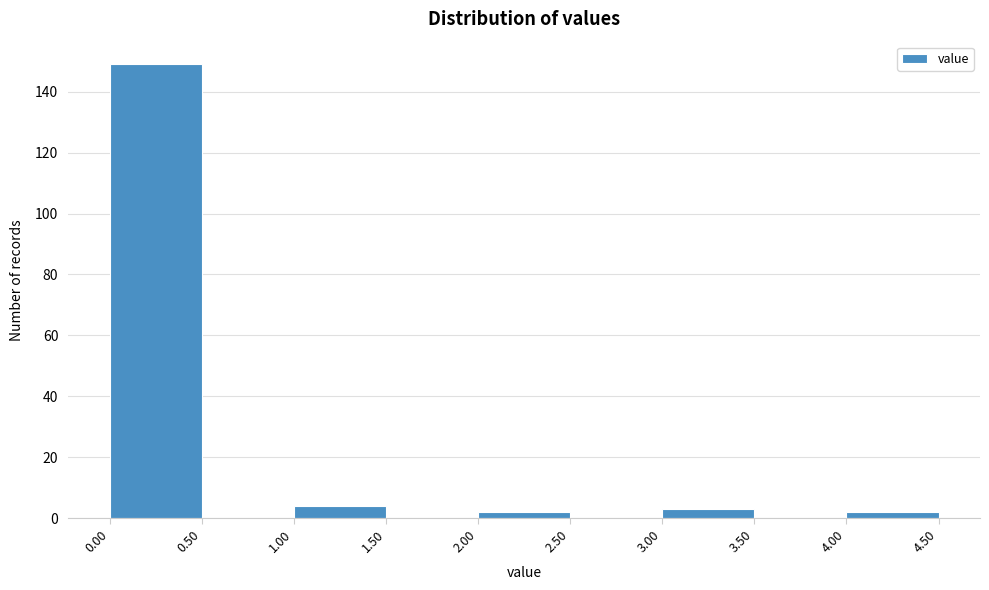

Reading left to right, list every bar in this chart as the range it spans on the x-axis followed by its height. The values are not printed on the chart, so give them approximately, as read against the axis.

0.00 to 0.50: 150
0.50 to 1.00: 0
1.00 to 1.50: 4
1.50 to 2.00: 0
2.00 to 2.50: 2
2.50 to 3.00: 0
3.00 to 3.50: 4
3.50 to 4.00: 0
4.00 to 4.50: 2